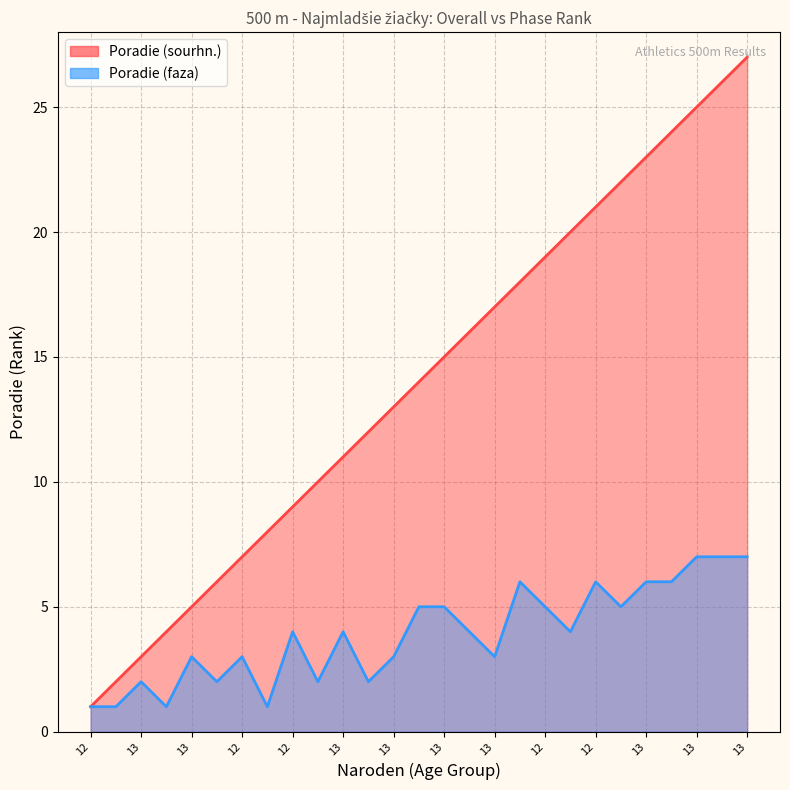

What is the minimum value shown in the chart?

1